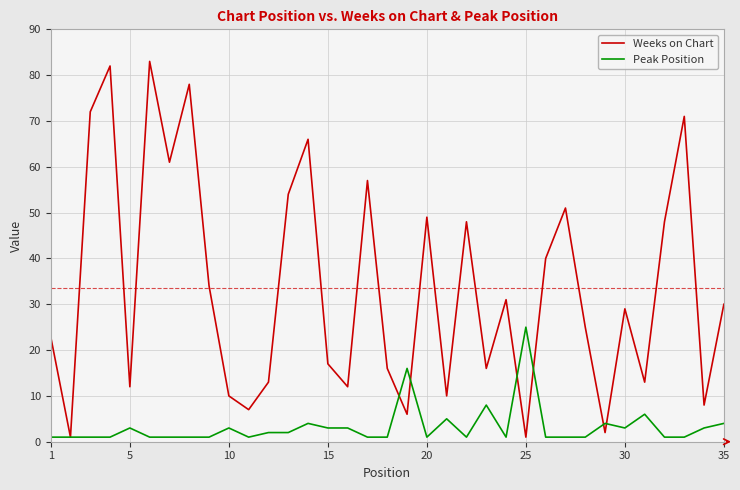

Which series has the largest total across all categories?

Weeks on Chart